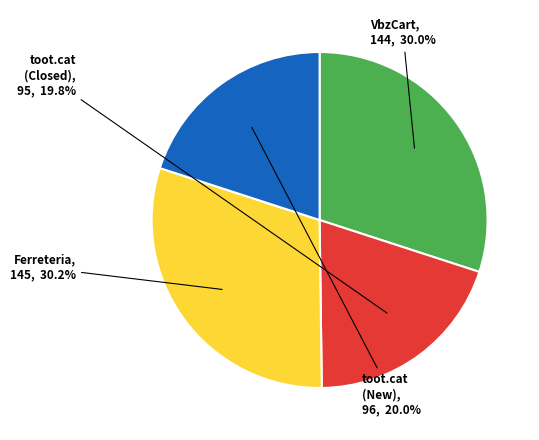

Is there a majority slice in this chart?

No